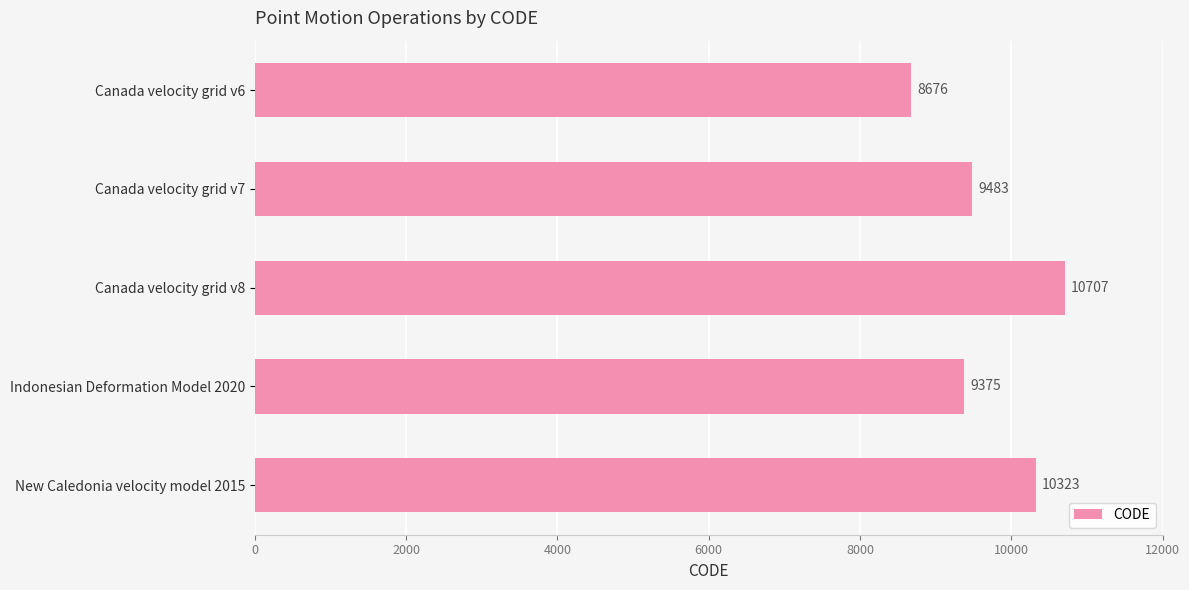

Is it true that the value at Canada velocity grid v7 is 6587?

False